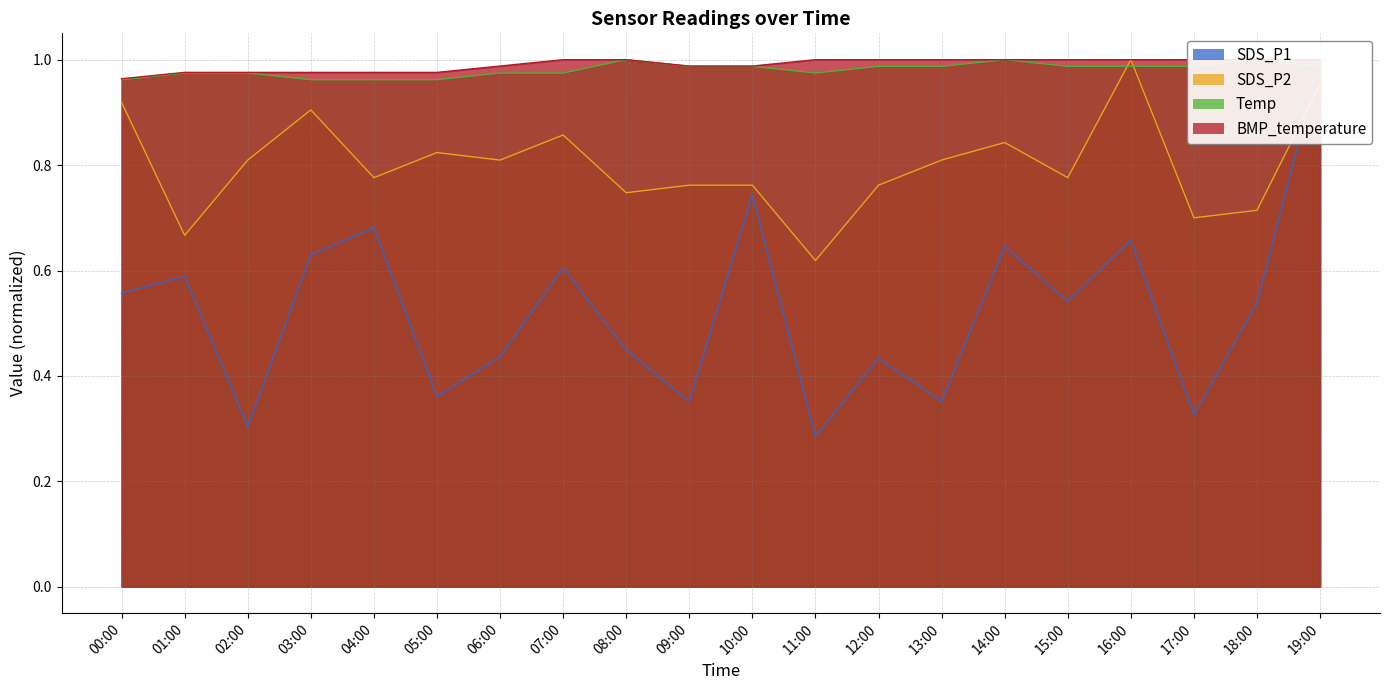

At which label is BMP_temperature closest to 0?

00:00